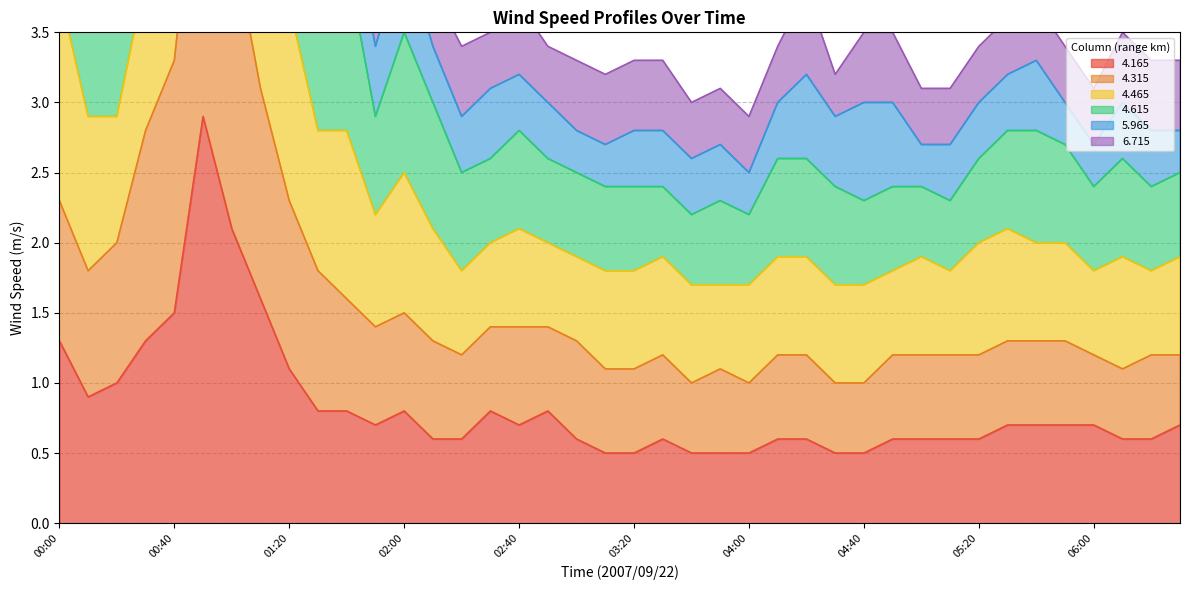

True or false:   4.315 and   4.165 cross at least once.

False